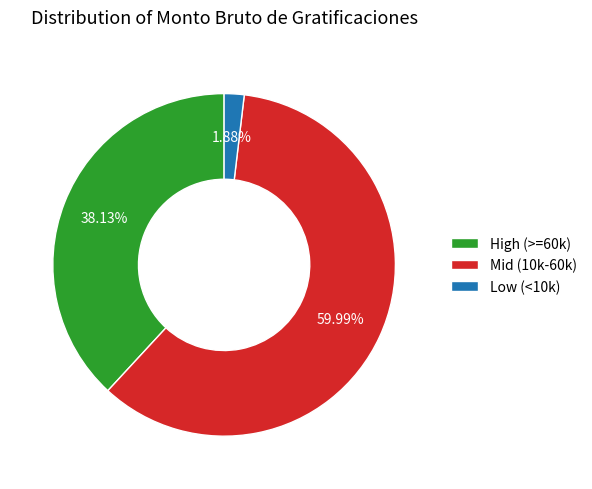

Which has a higher value, Mid (10k-60k) or High (>=60k)?

Mid (10k-60k)